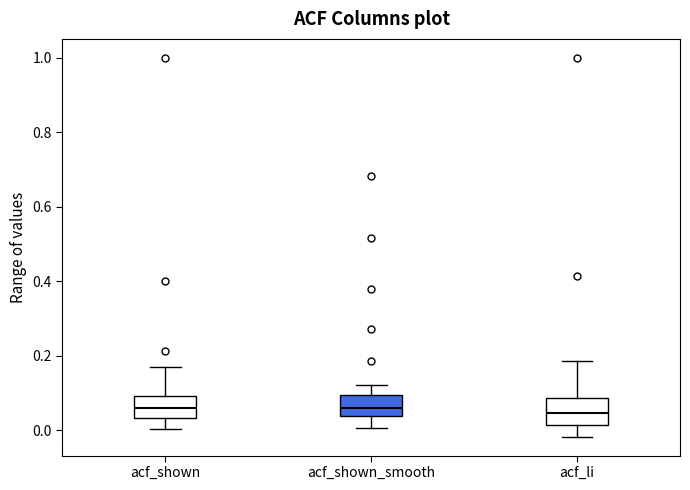

Where does the upper whisker of the box for acf_li end on the y-axis? The values are not printed on the chart, so give them approximately, as read against the axis.

0.18